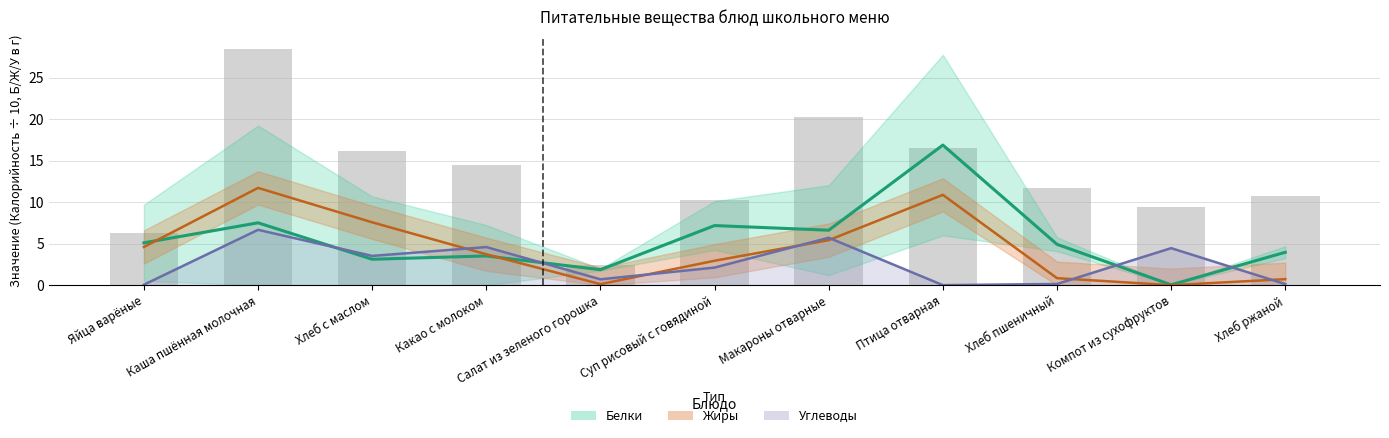

What is the label of the 6th bar from the left?

Суп рисовый с говядиной